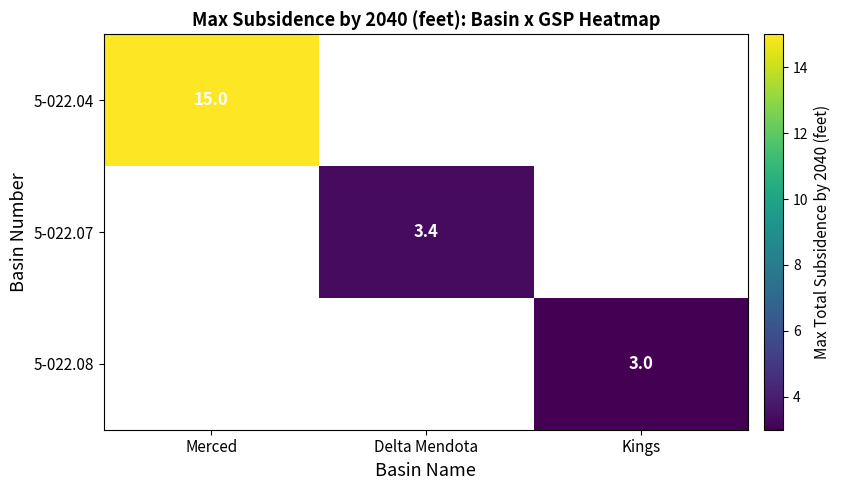

Is the value of 5-022.08 at Kings greater than the value of 5-022.04 at Merced?

No